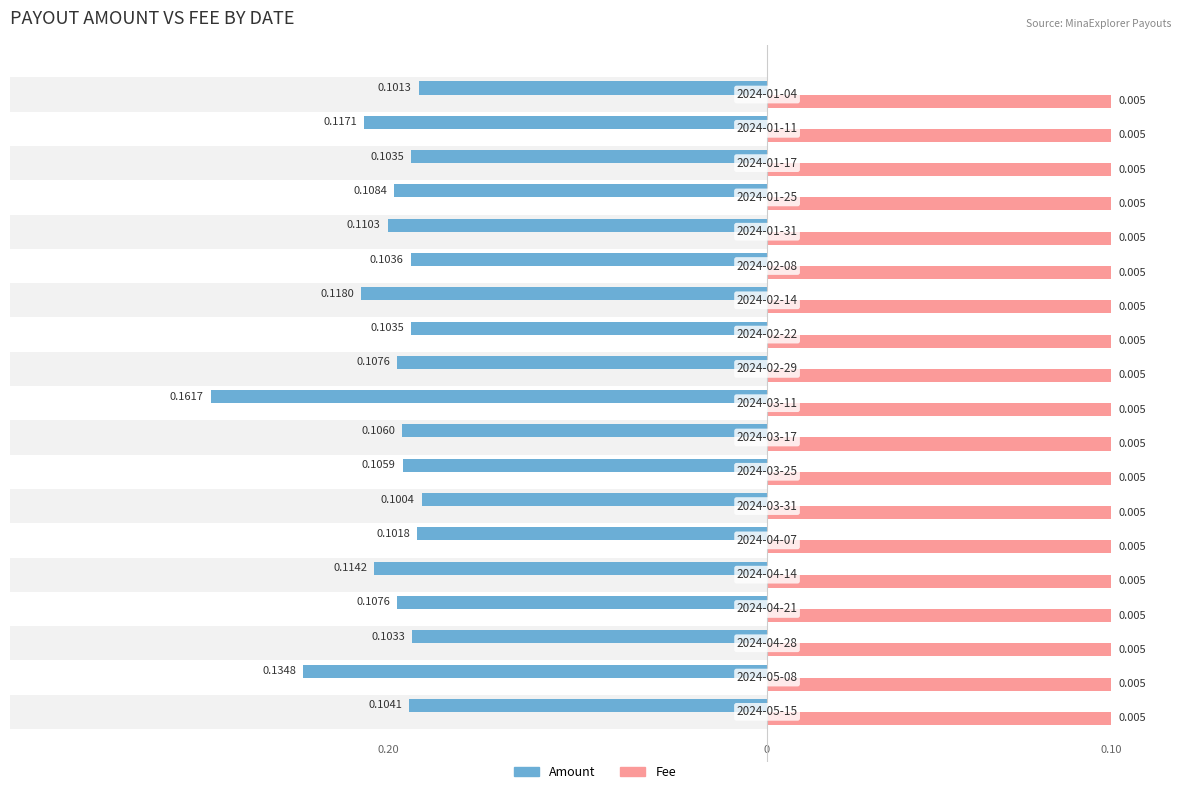

What are all the series names shown in the legend?

Amount, Fee